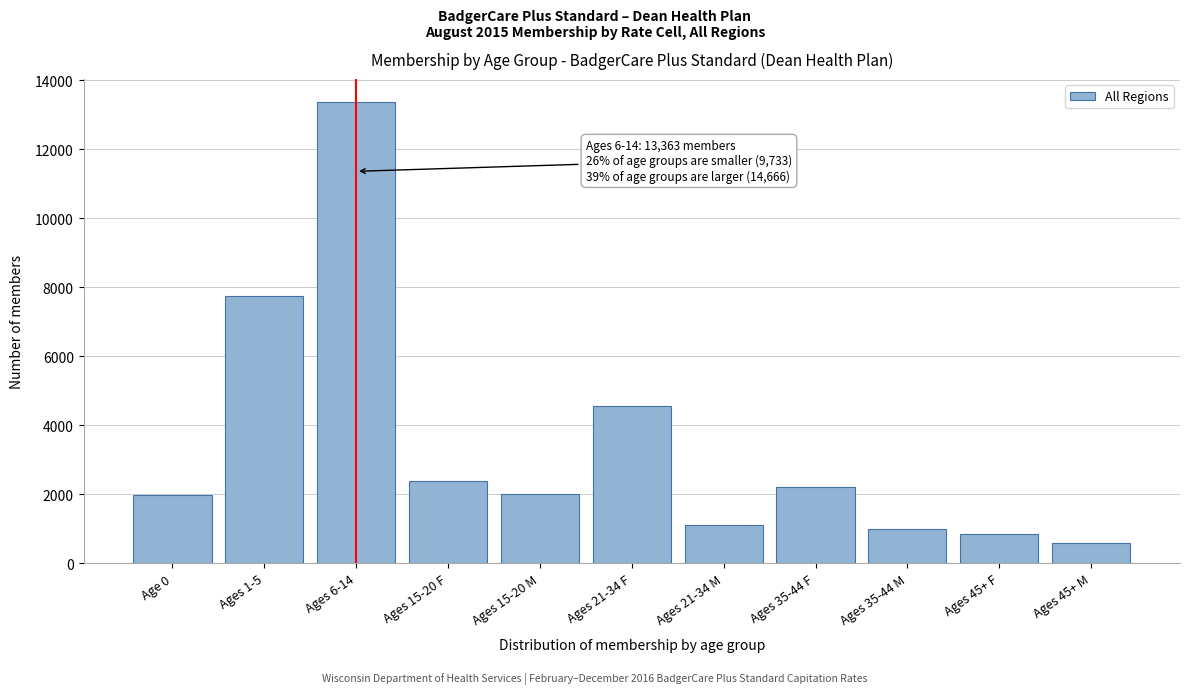

Which has a higher value, Ages 35-44 M or Ages 45+ M?

Ages 35-44 M